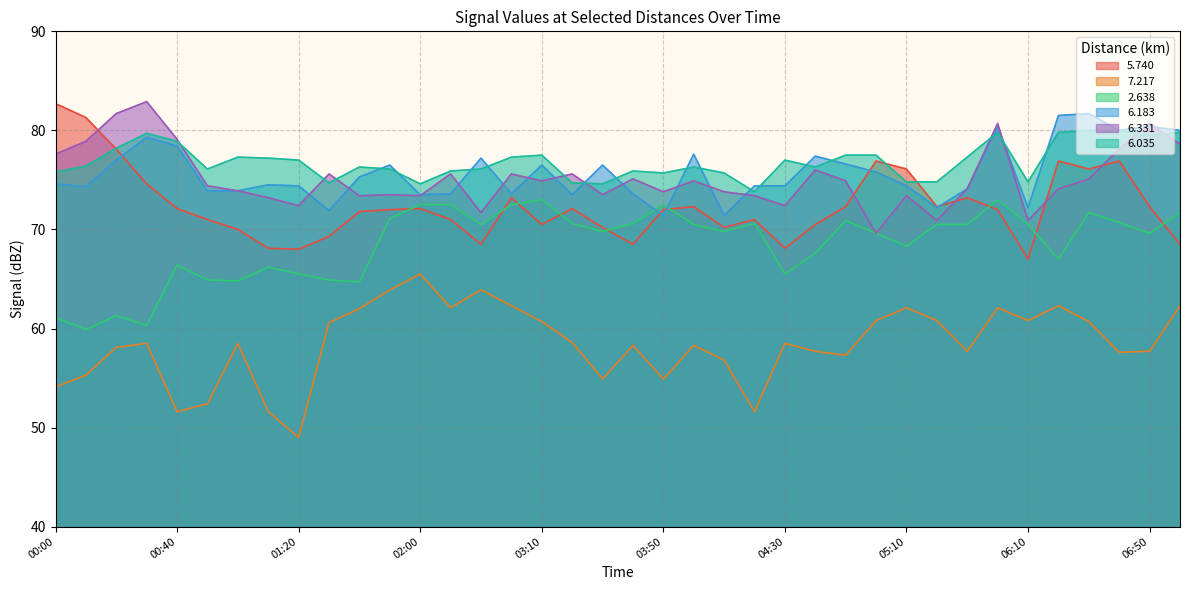

Which category has the highest value in the   5.740 series?

00:00